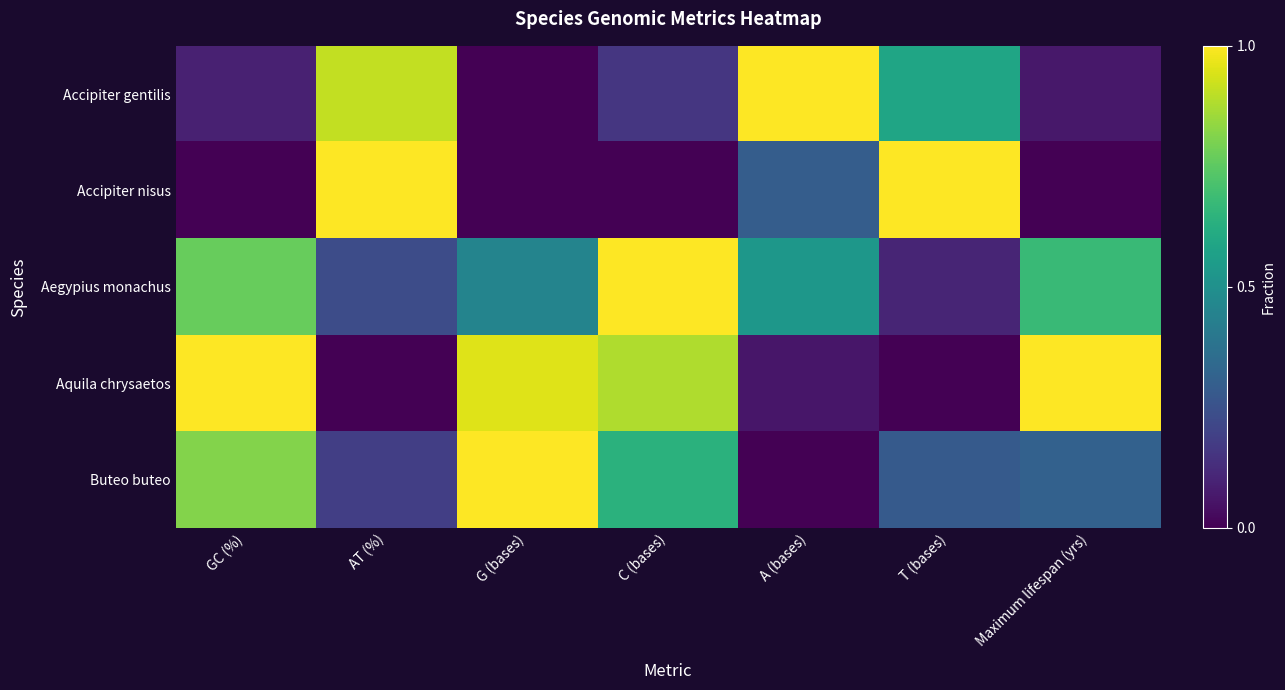

What is the spread (max minus min) of values at AT (%)?

1.0